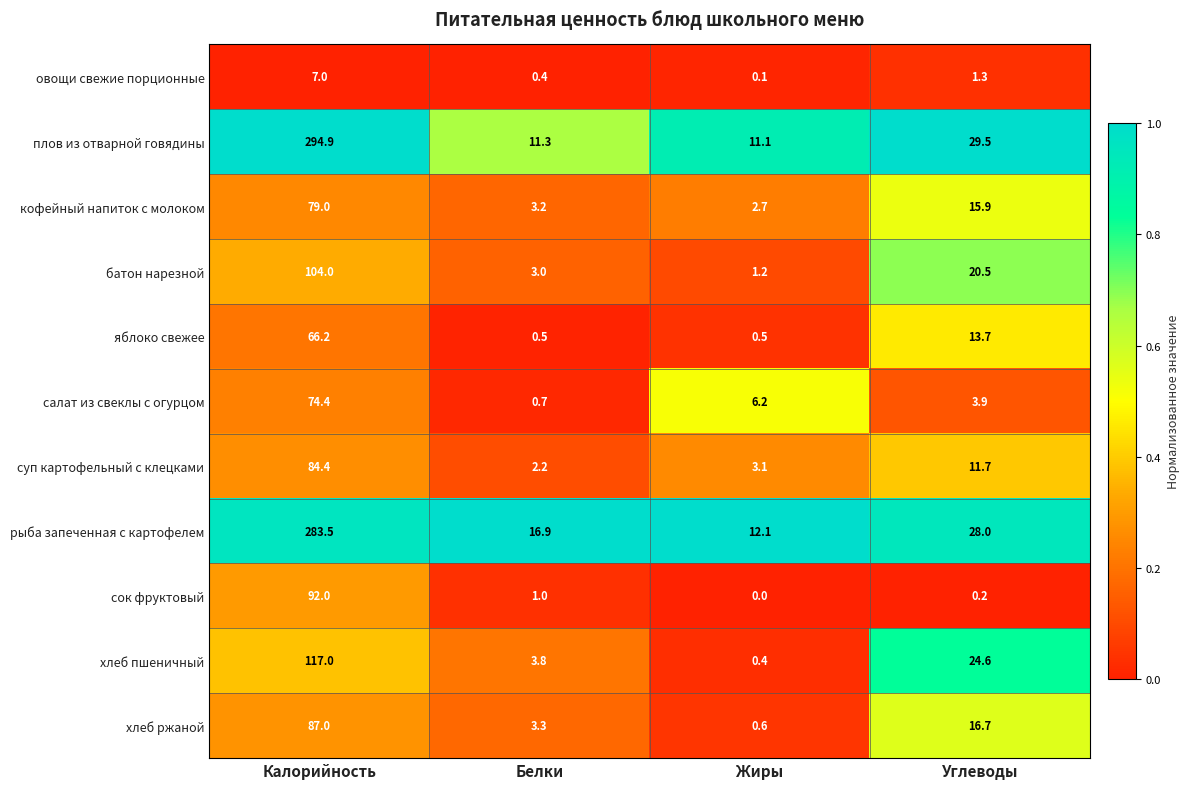

At which category does the chart reach its minimum across all series?

Жиры